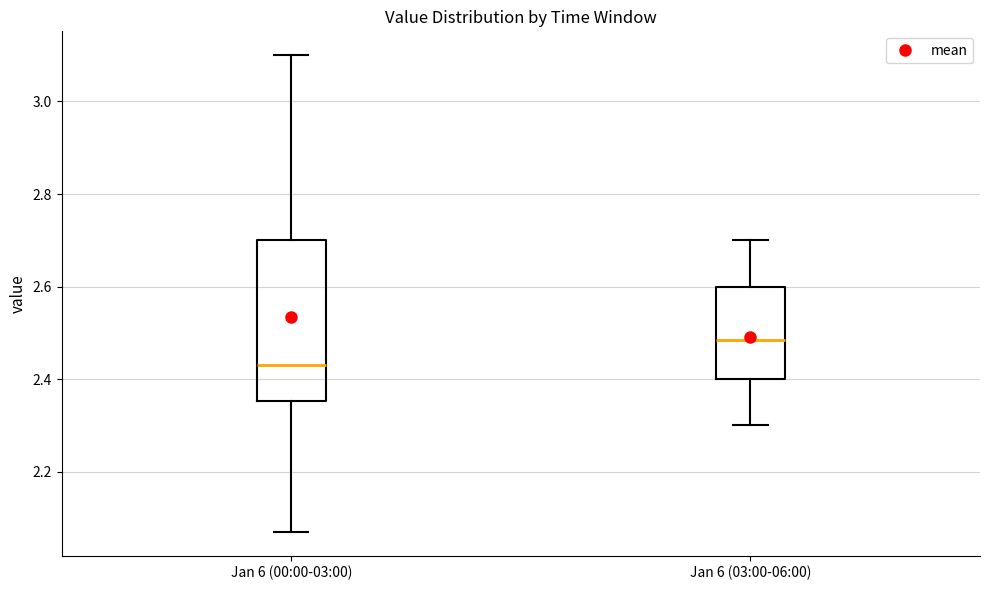

Where does the median line of the box for Jan 6 (00:00-03:00) sit on the y-axis? The values are not printed on the chart, so give them approximately, as read against the axis.

2.44